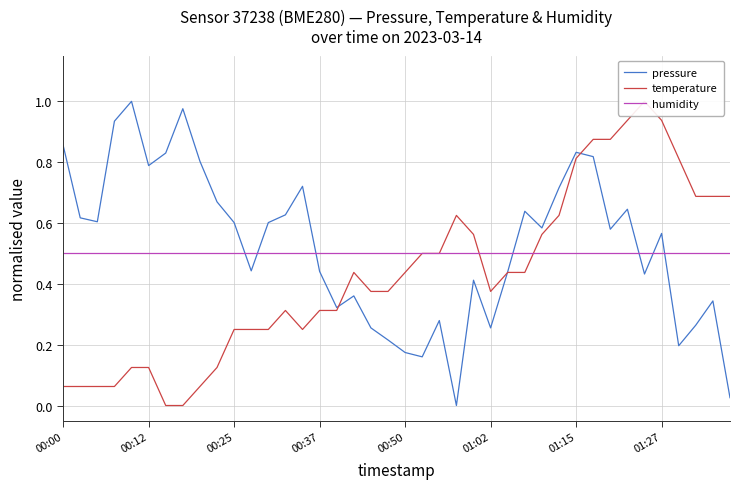

What is the difference between the maximum and minimum values in the temperature series?

1.0